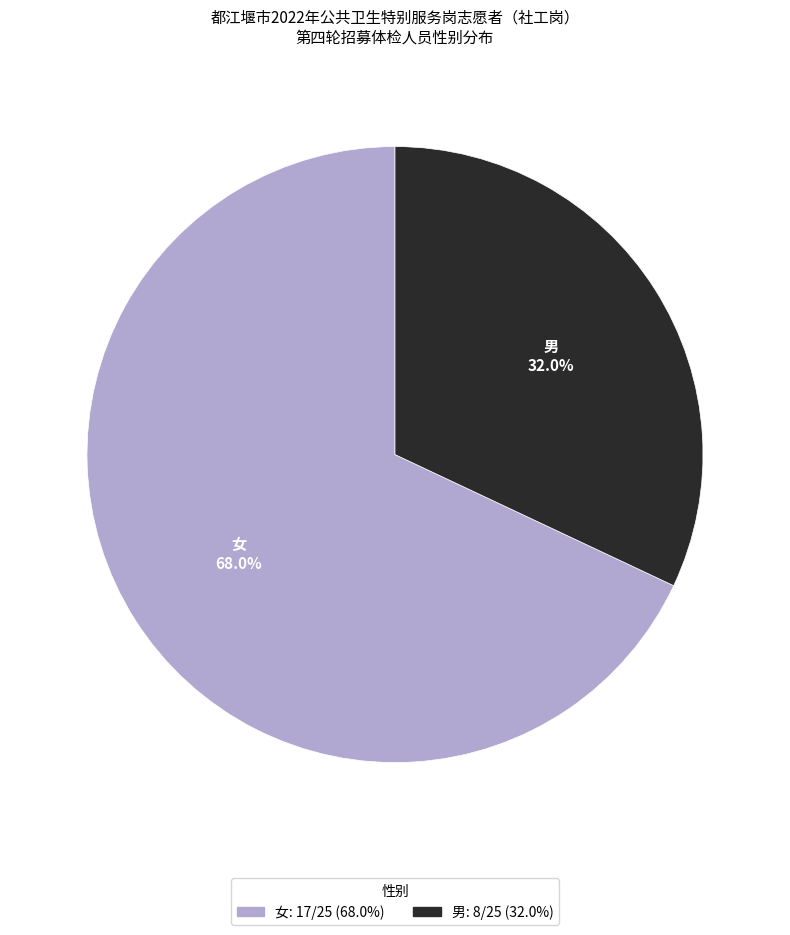

Is it true that 女 is 81% of the pie?

False